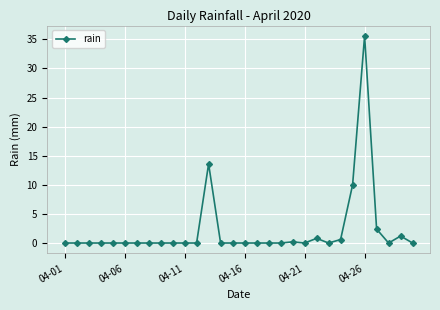

What is the sum of all values?

64.4